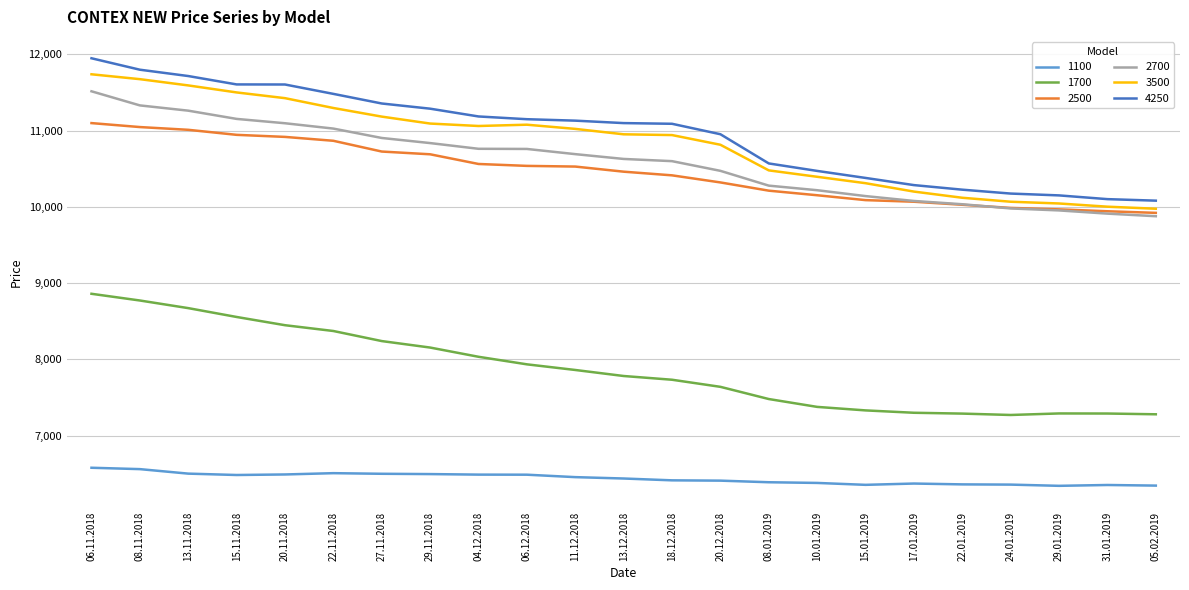

At which label does 2700 first exceed 10628?

06.11.2018